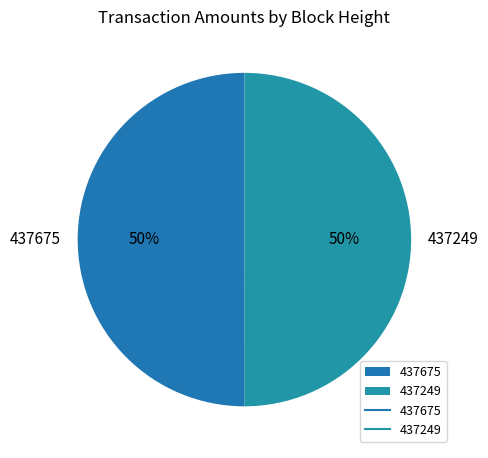

Is it true that 437675 is 50% of the pie?

True